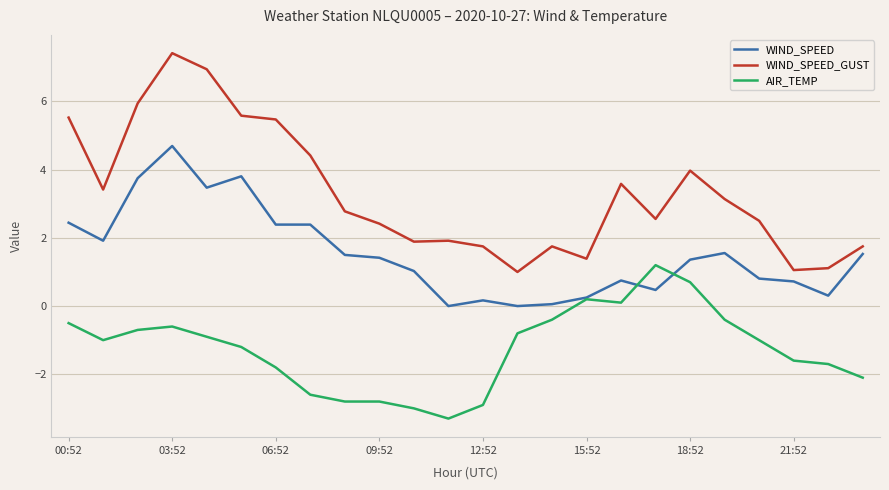

True or false: WIND_SPEED_GUST and WIND_SPEED intersect in this chart.

False